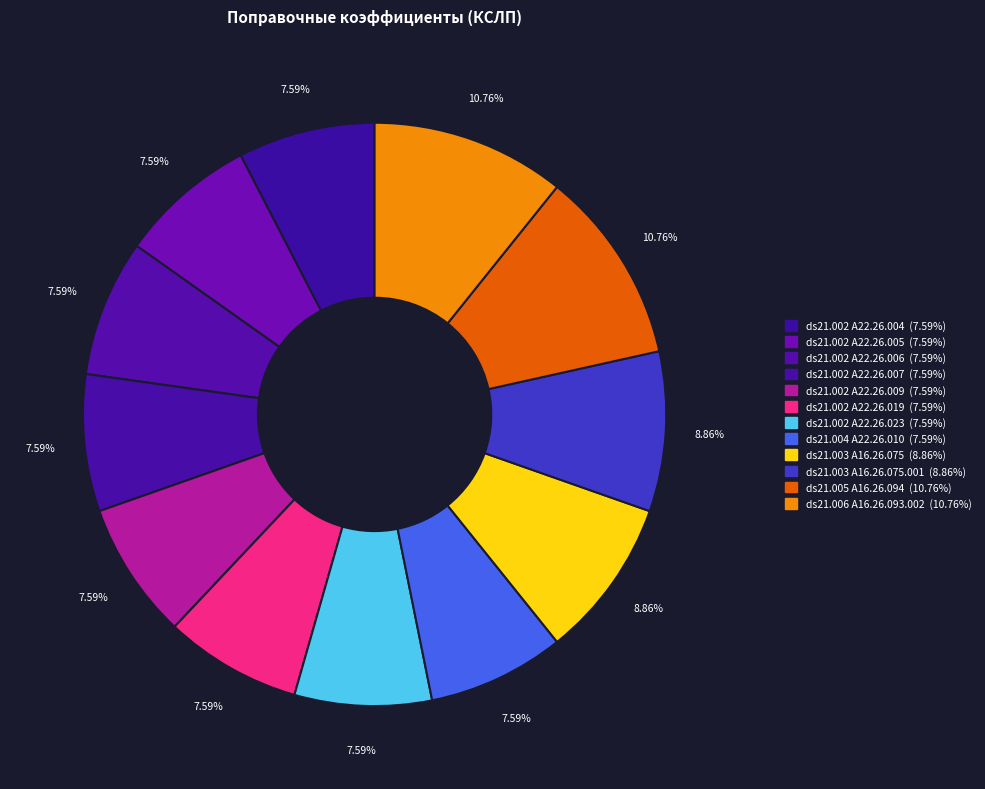

How many segments does this pie chart have?

12